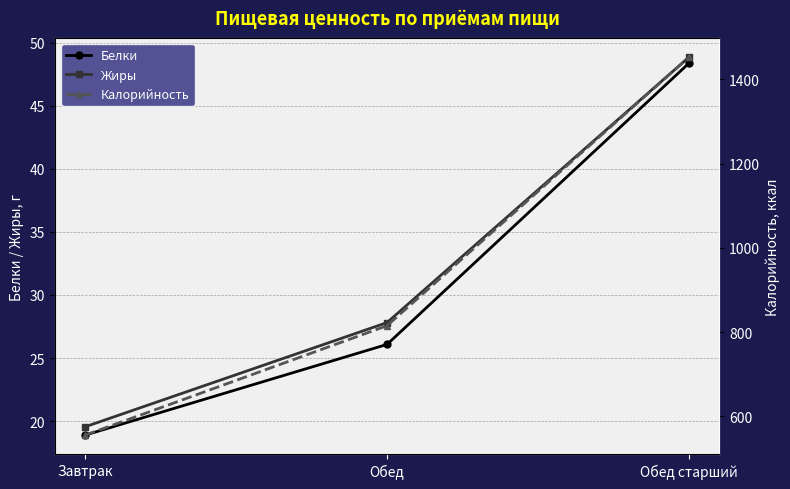

At how many categories does at least one series exceed 1025?

1